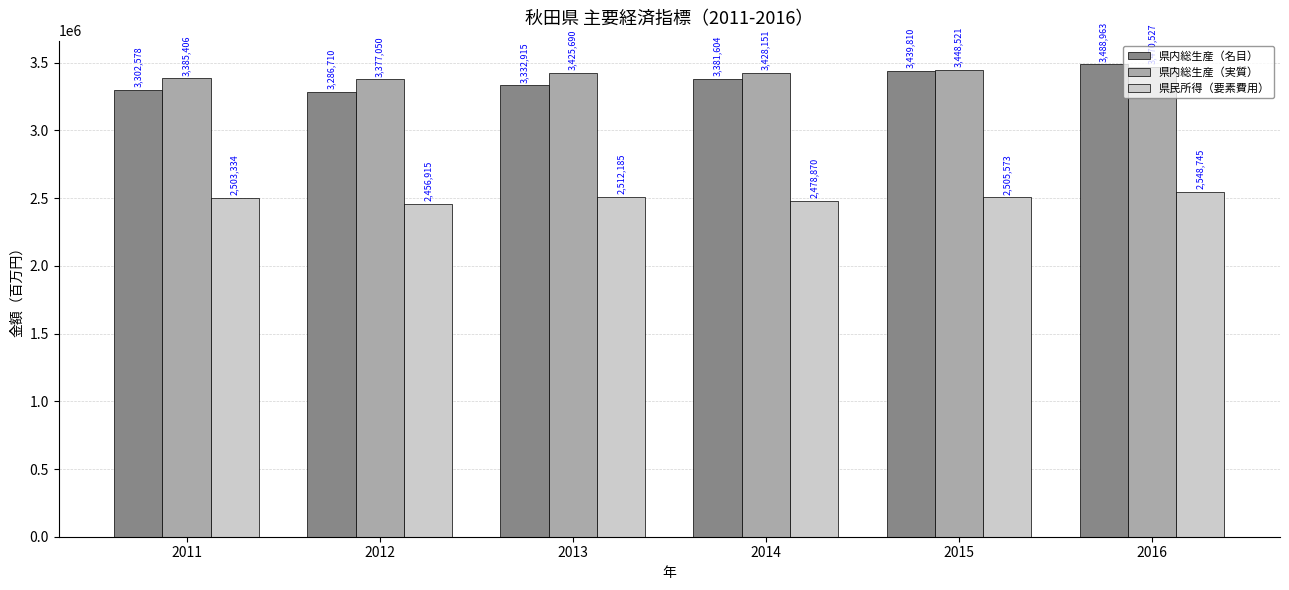

How many bars are there in each group?

3